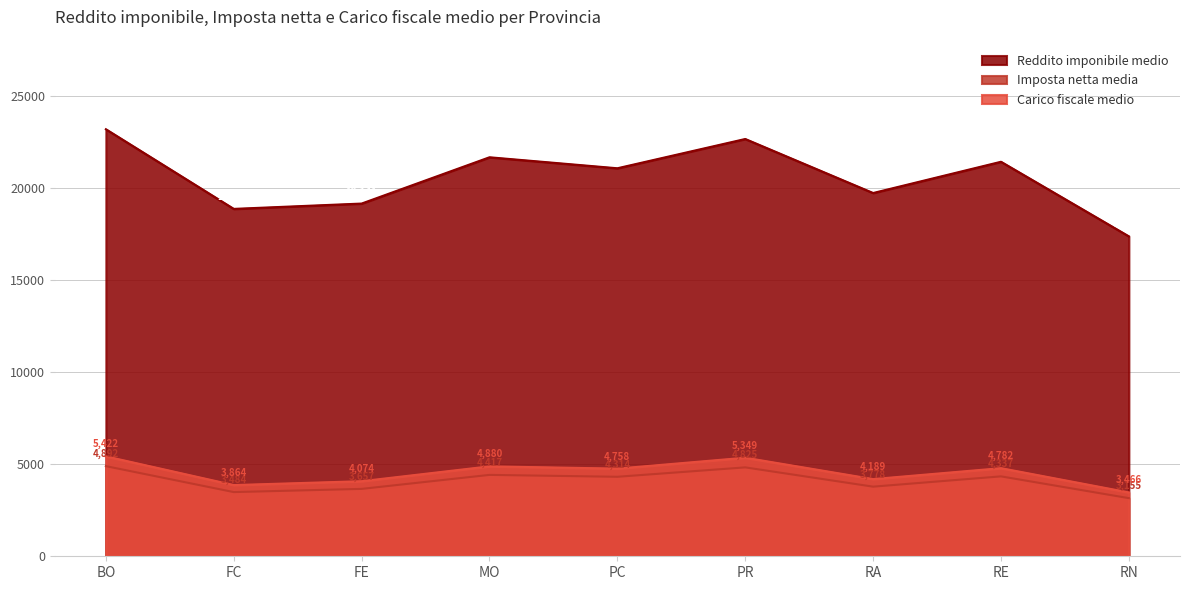

What is the difference between the highest and lowest values at RA?

15935.4